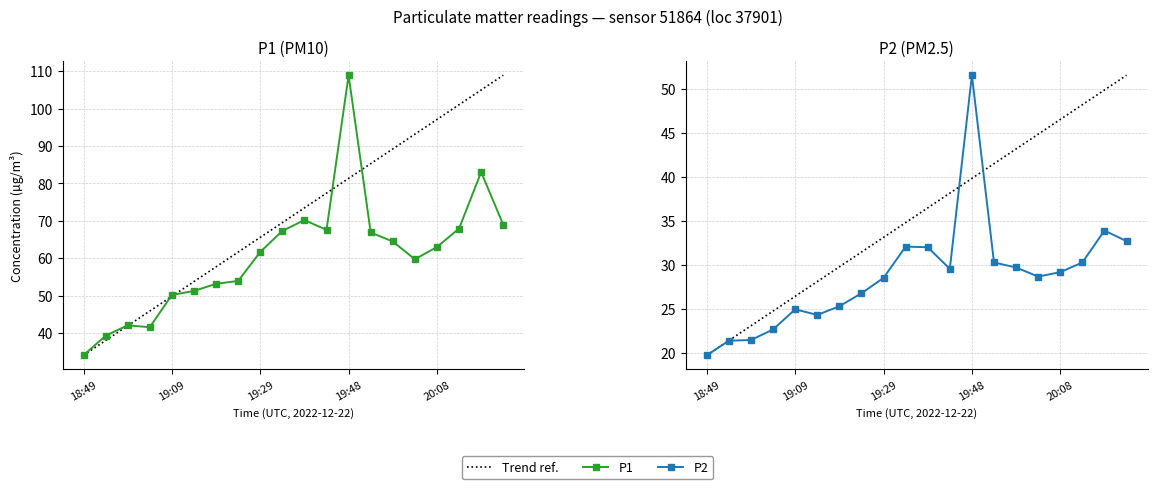

What are all the series names shown in the legend?

P1, P2